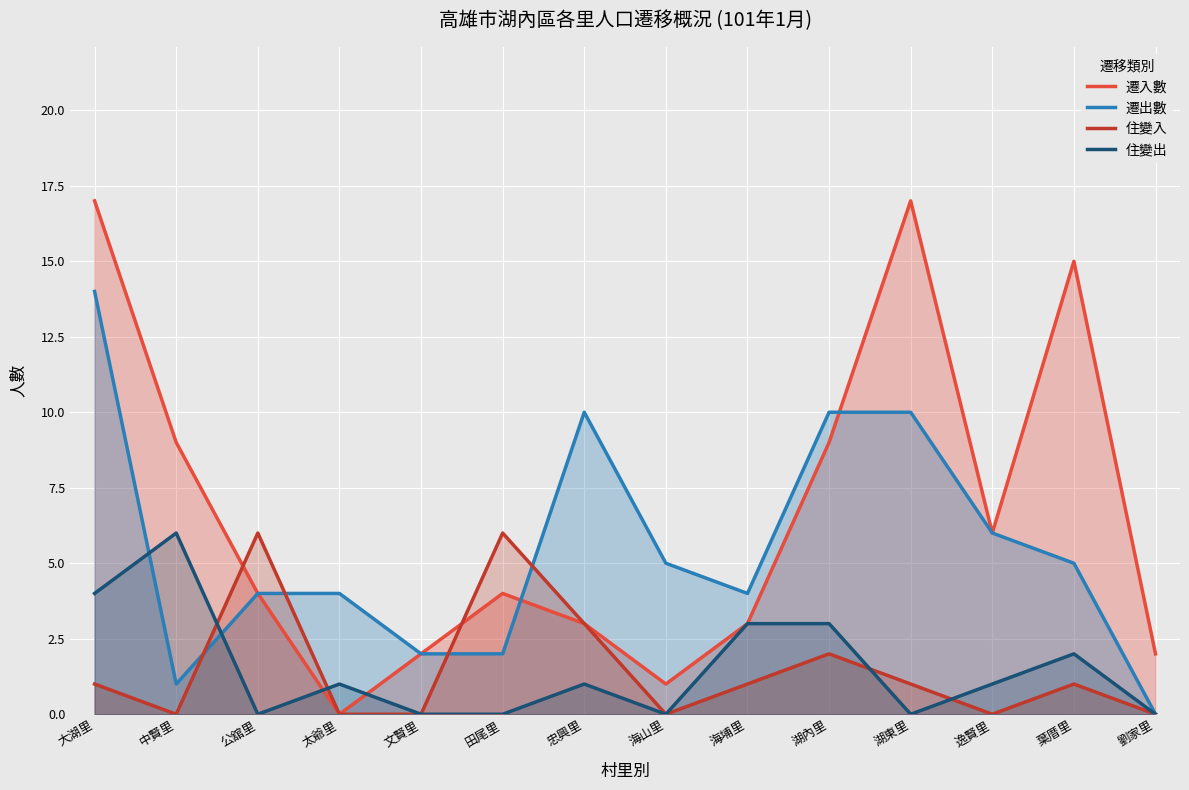

Reading left to right, list all the values displayed in this chart.

遷入數: 17	9	4	0	2	4	3	1	3	9	17	6	15	2
遷出數: 14	1	4	4	2	2	10	5	4	10	10	6	5	0
住變入: 1	0	6	0	0	6	3	0	1	2	1	0	1	0
住變出: 4	6	0	1	0	0	1	0	3	3	0	1	2	0